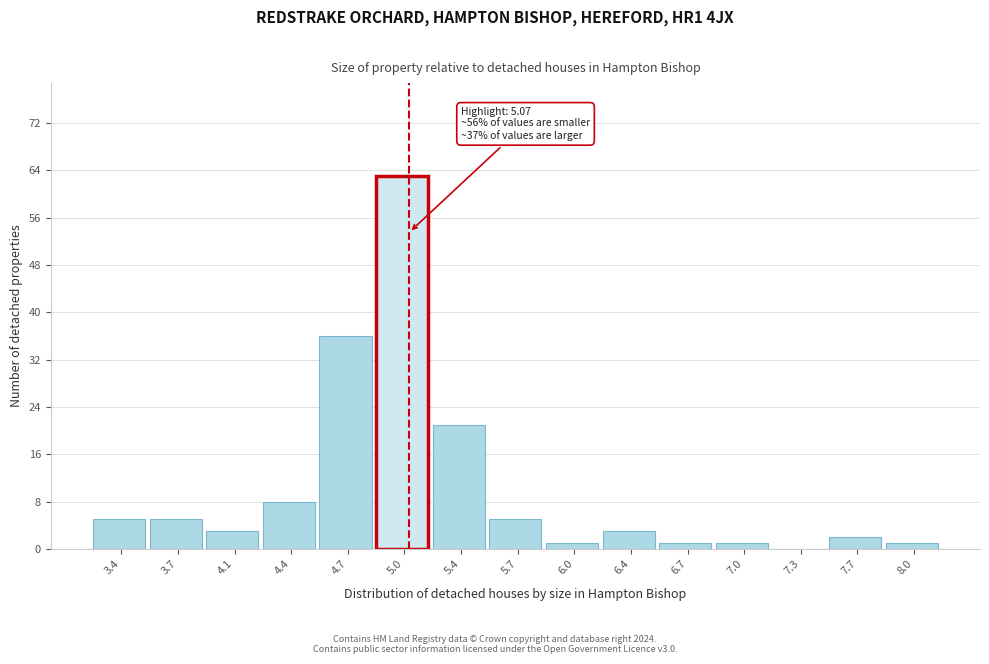

Which range on the x-axis has the tallest bar?

4.90 to 5.20